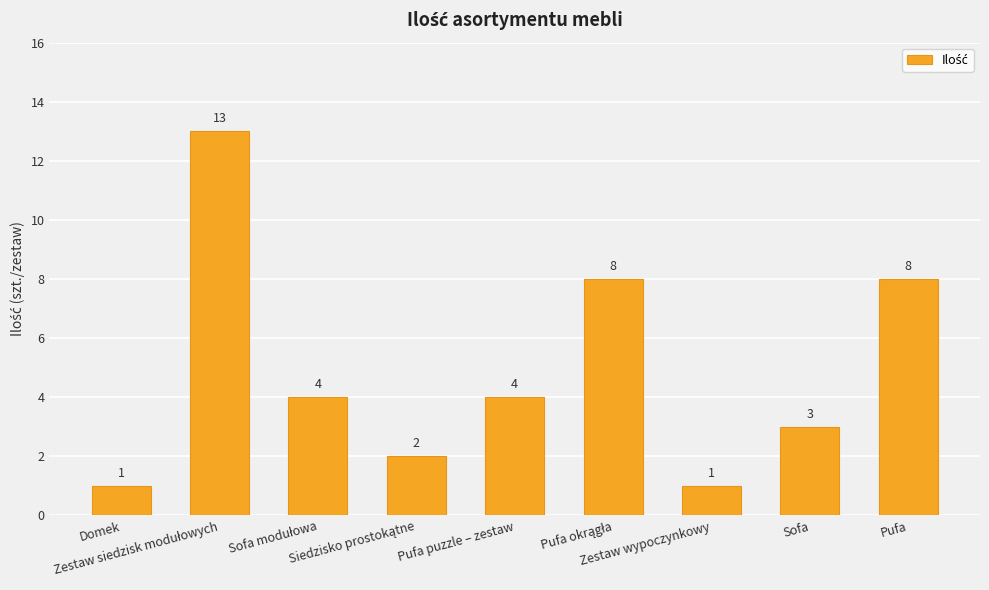

What is the value of the 8th bar from the left?

3